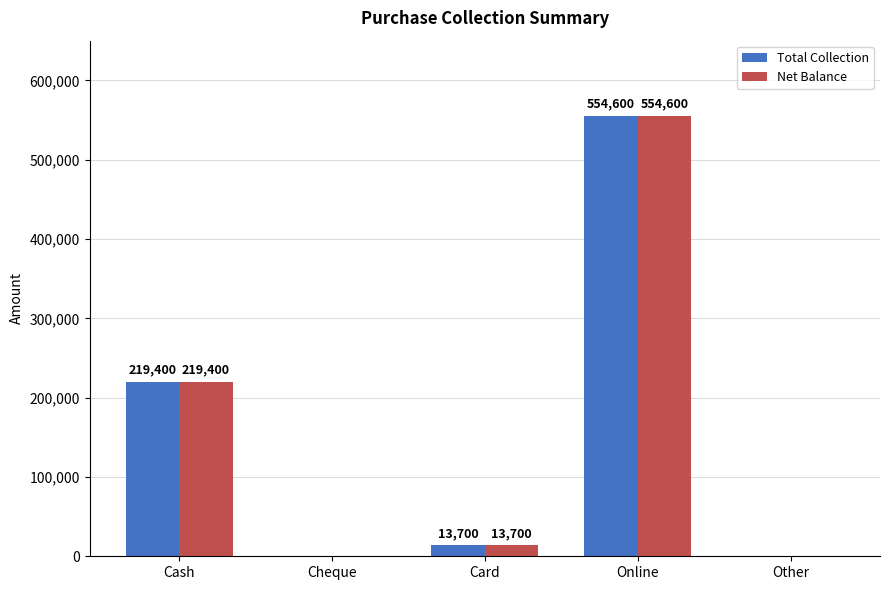

The value of Total Collection at Online is 554600. True or false?

True